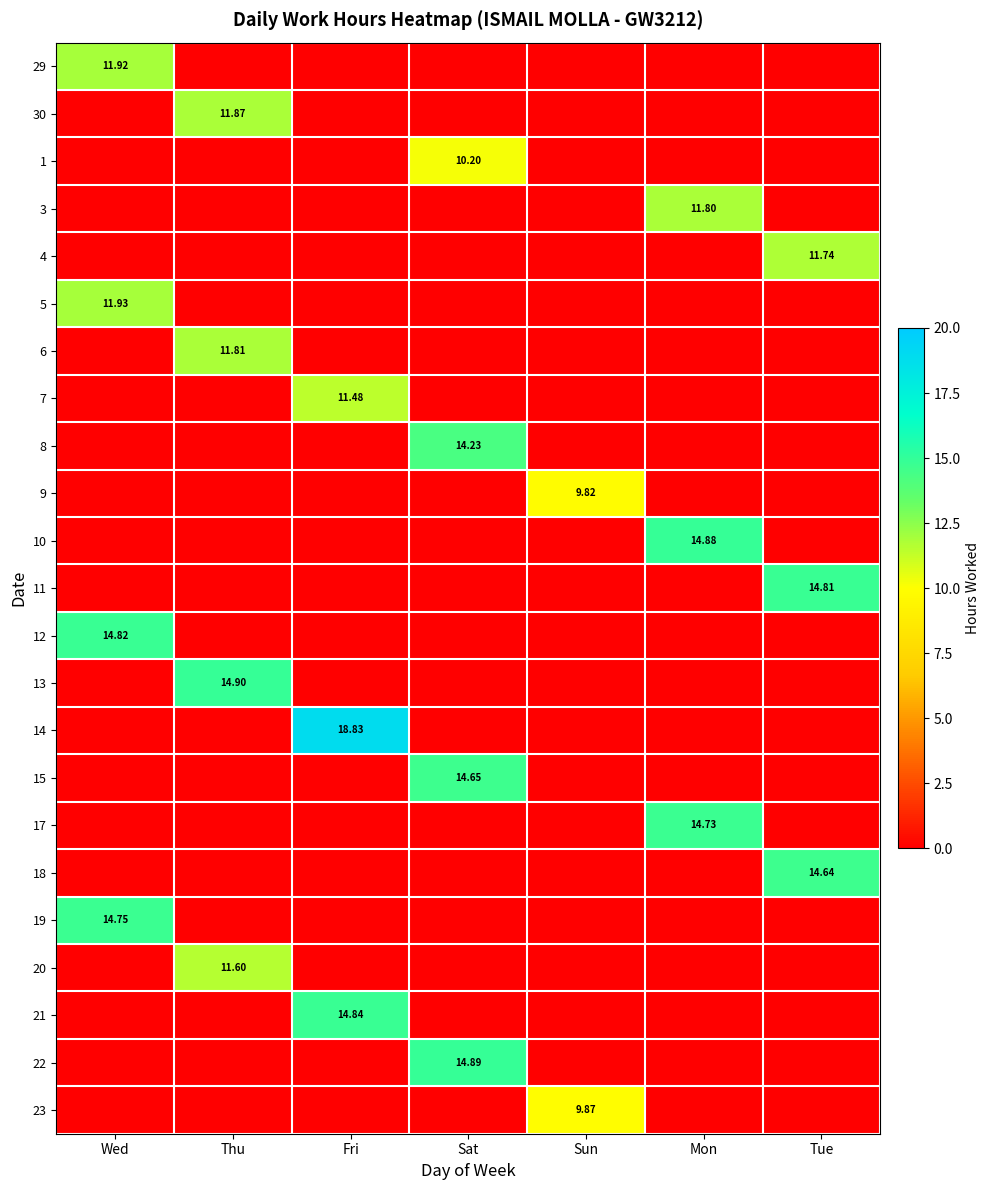

True or false: 19 has a value of 10.1 at Thu.

False